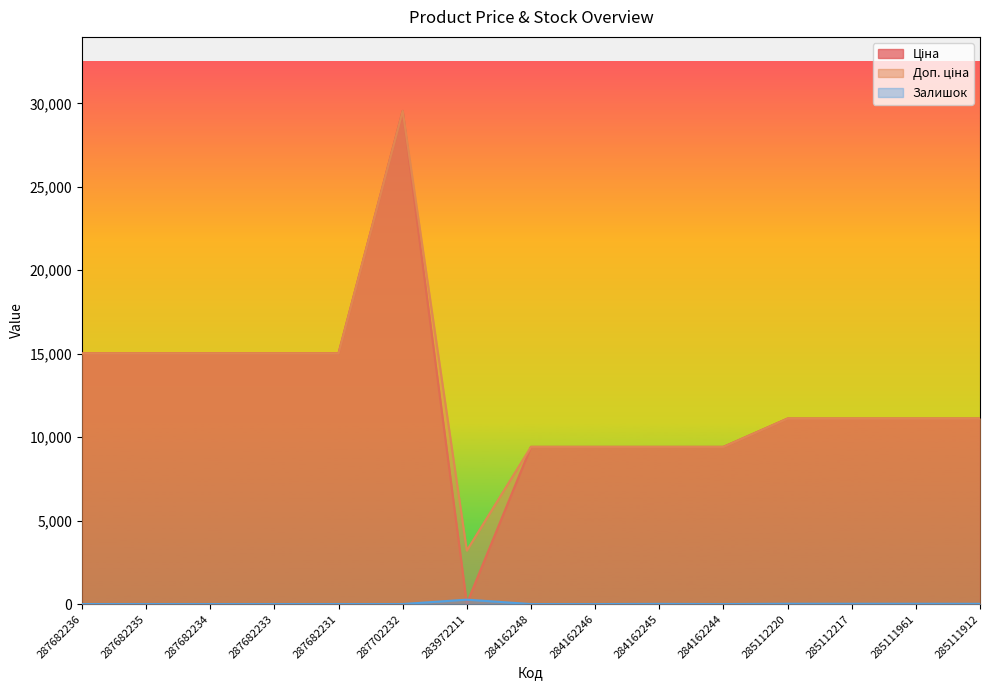

What is the sum of the Ціна values at 285112217 and 285111961?

22227.2